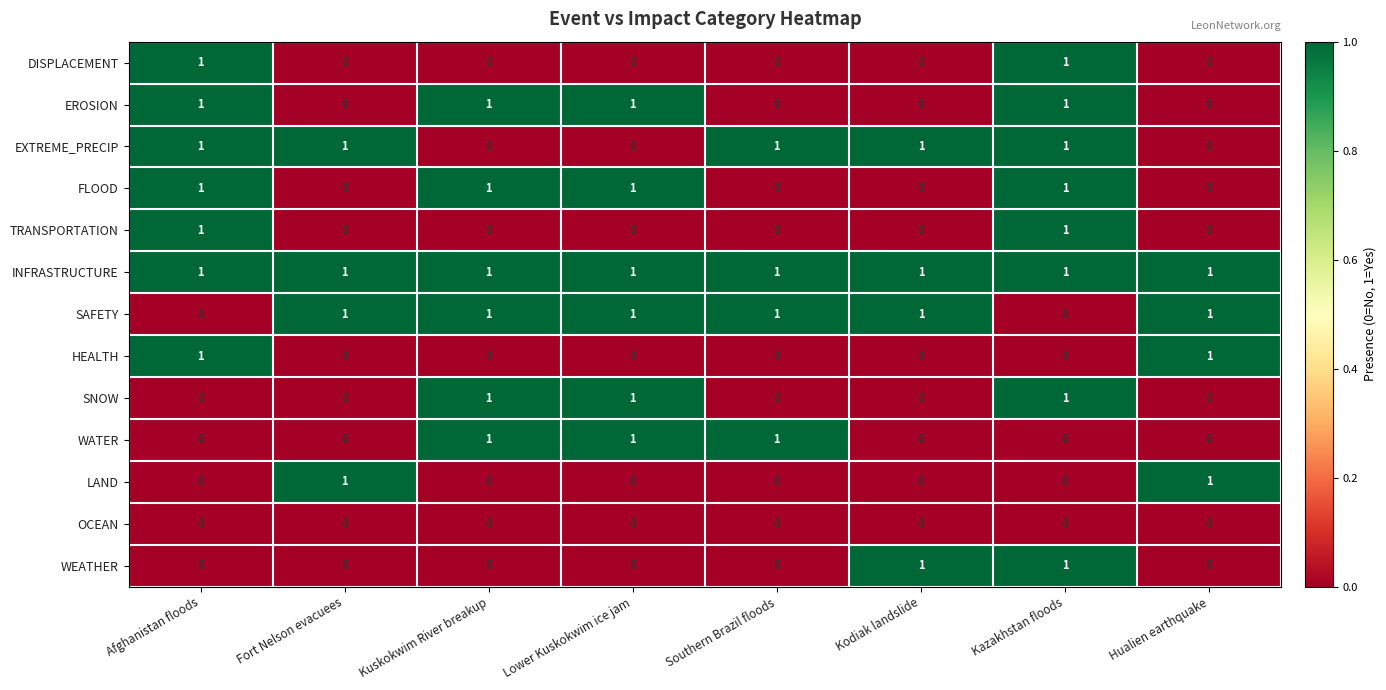

The LAND series shows 1 at Fort Nelson evacuees. True or false?

True